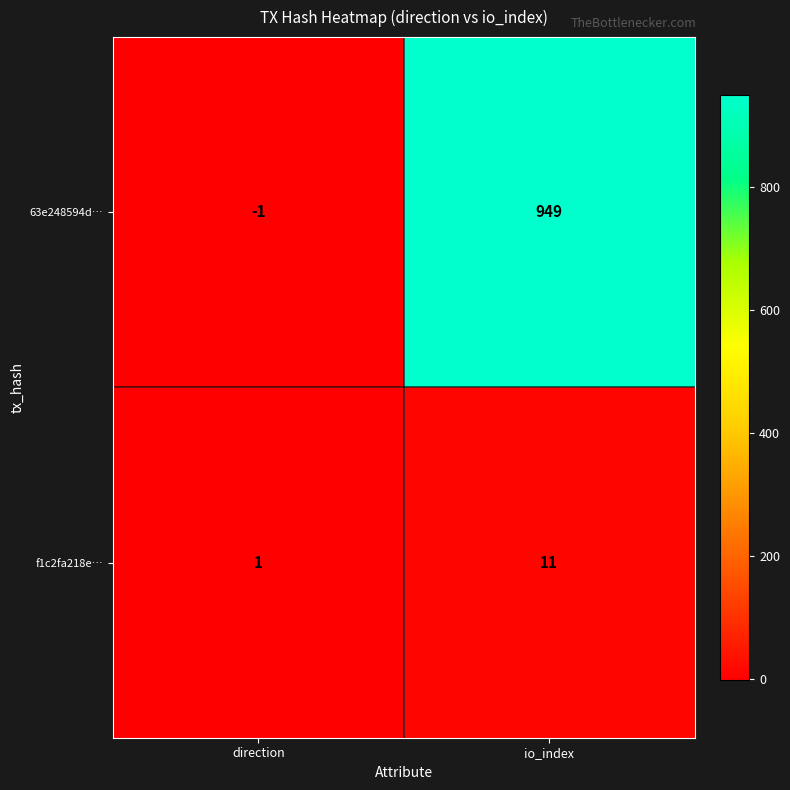

What is the difference between the f1c2fa218e… values at io_index and direction?

10